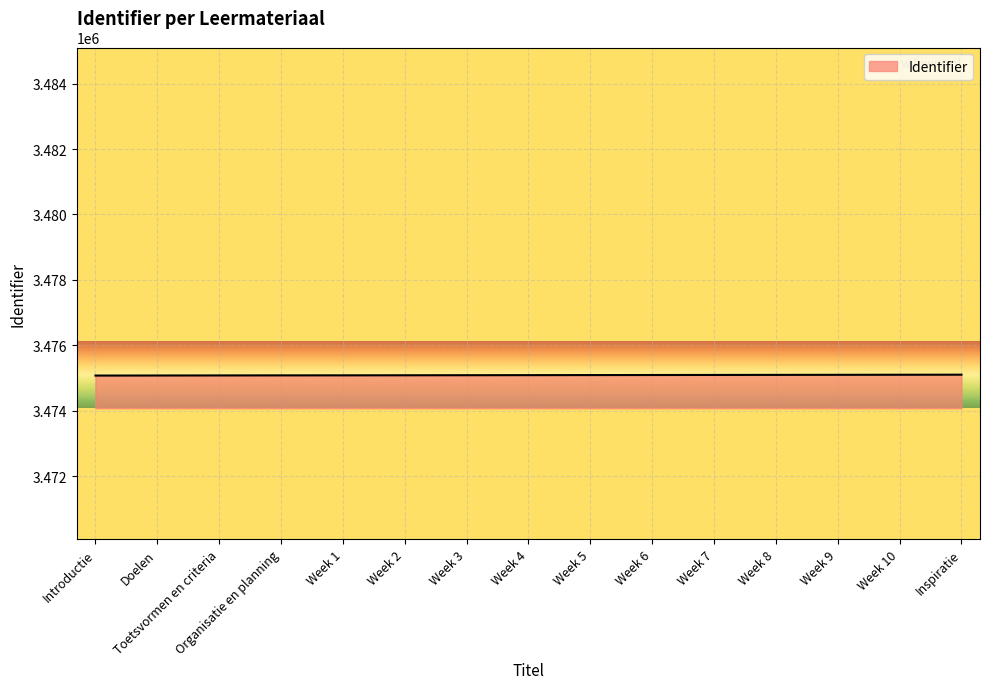

What is the smallest value displayed?

3475077